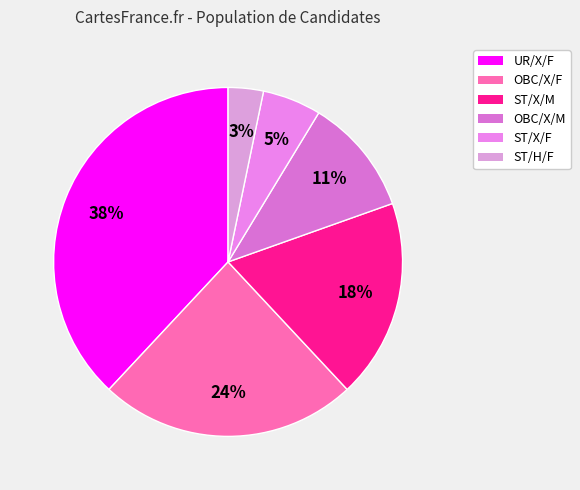

To the nearest percent, what is the difference between the largest and smallest slice percentages?

35%